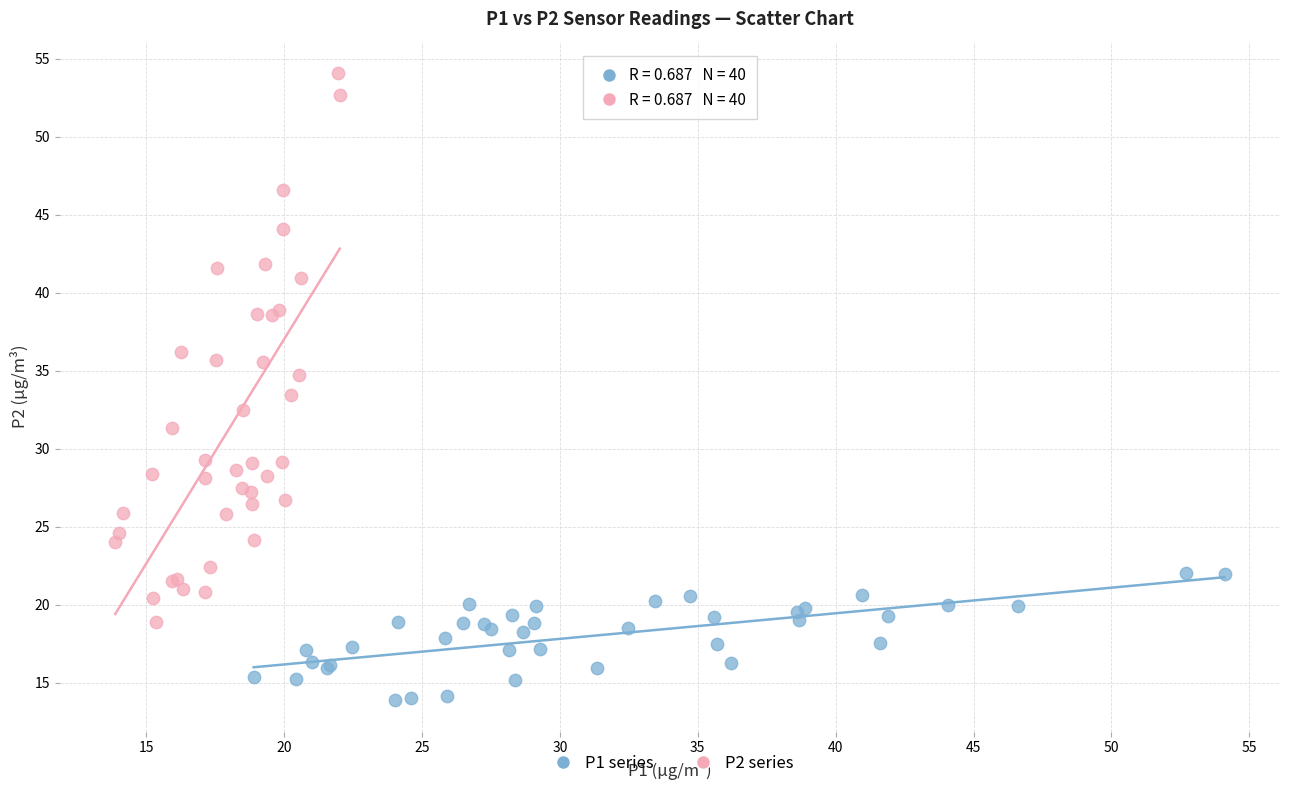

Which series has the largest Y range (max minus min)?

P2 series